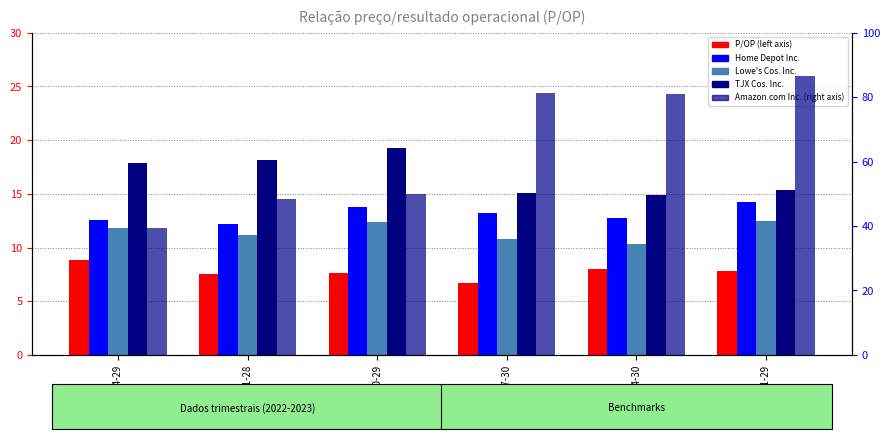

What is the value of the TJX Cos. Inc. bar at the 4th from the left?

15.1